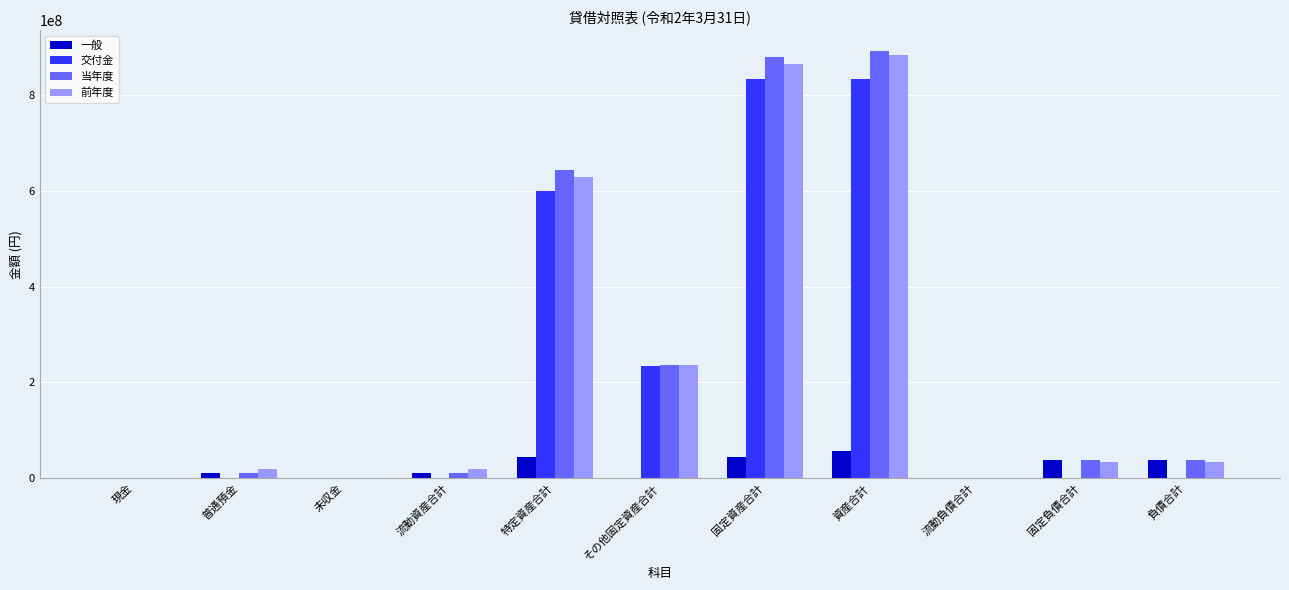

What is the sum of all 前年度 values?

2720899143